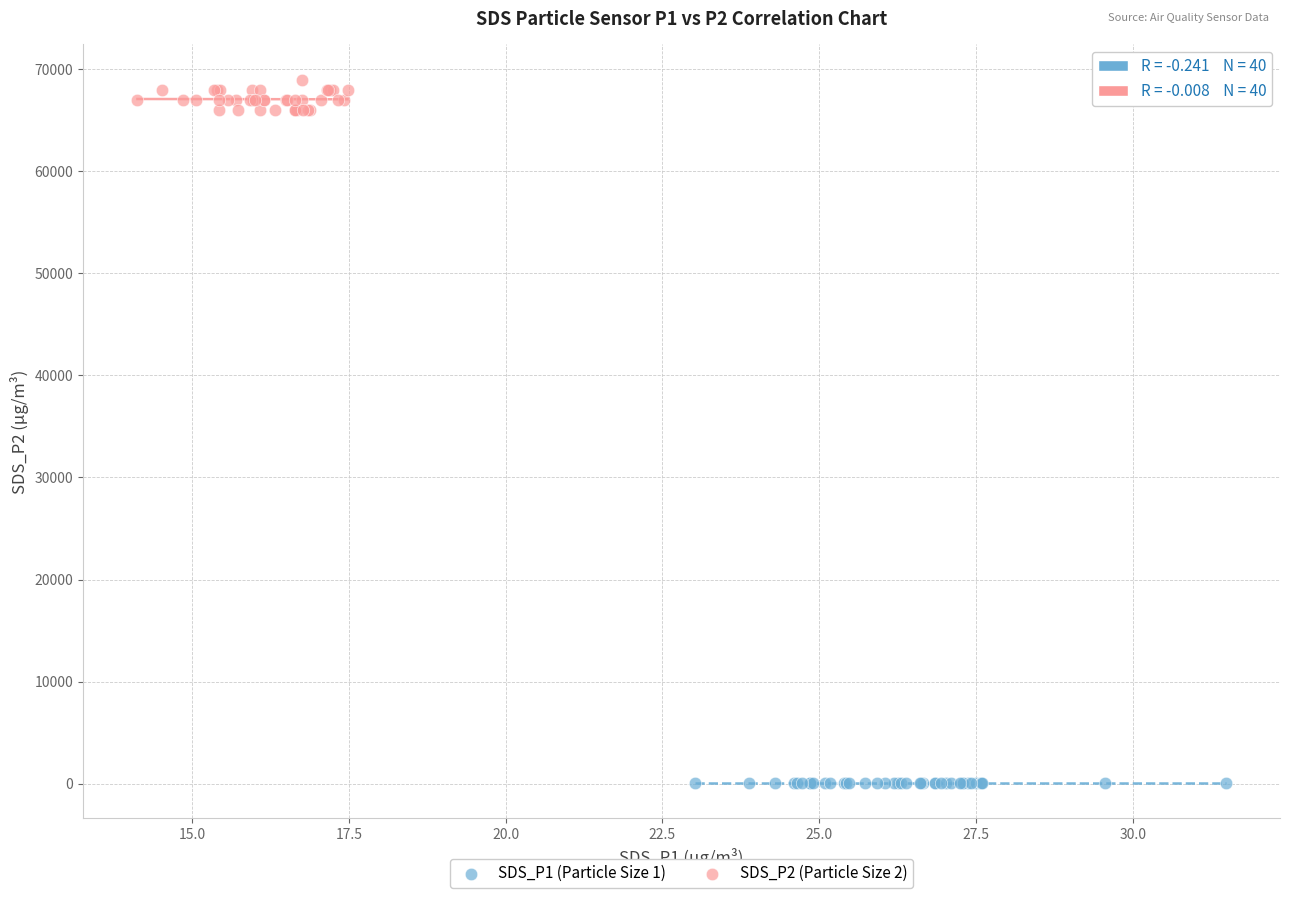

Which series reaches the maximum Y coordinate?

SDS_P2 (Particle Size 2)